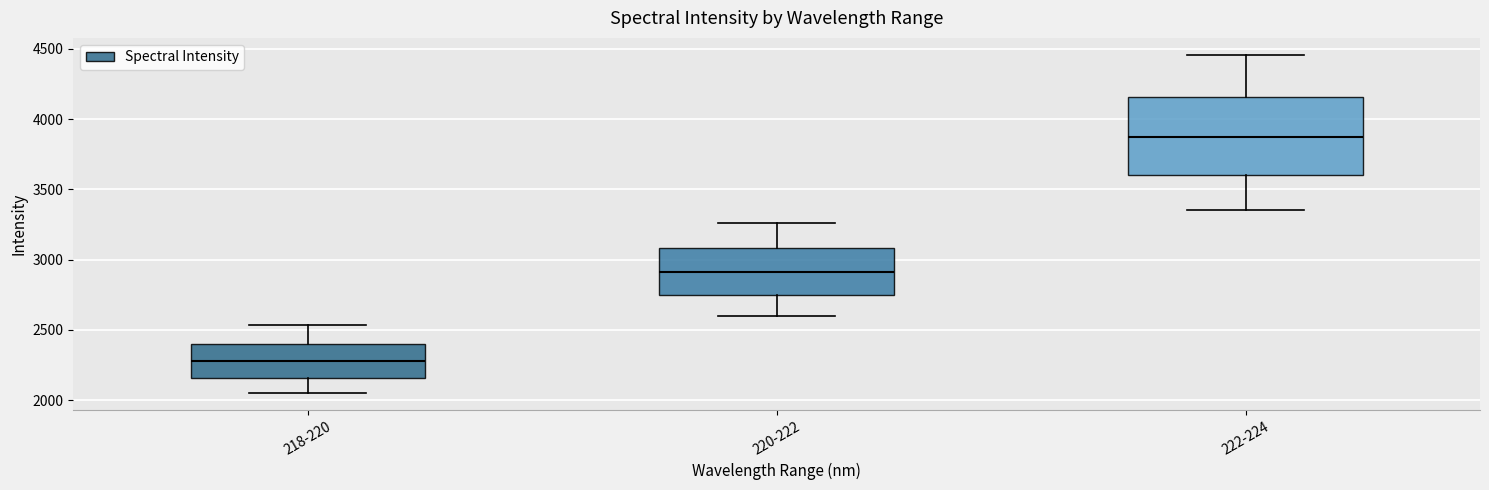

Reading left to right, read every box against the y-axis: the position of its median line, the range the box covers, and the ends of its whiskers. The values are not printed on the chart, so give them approximately, as read against the axis.

218-220: median 2300, box 2150 to 2400, whiskers 2050 to 2550
220-222: median 2900, box 2750 to 3100, whiskers 2600 to 3250
222-224: median 3850, box 3600 to 4150, whiskers 3350 to 4450